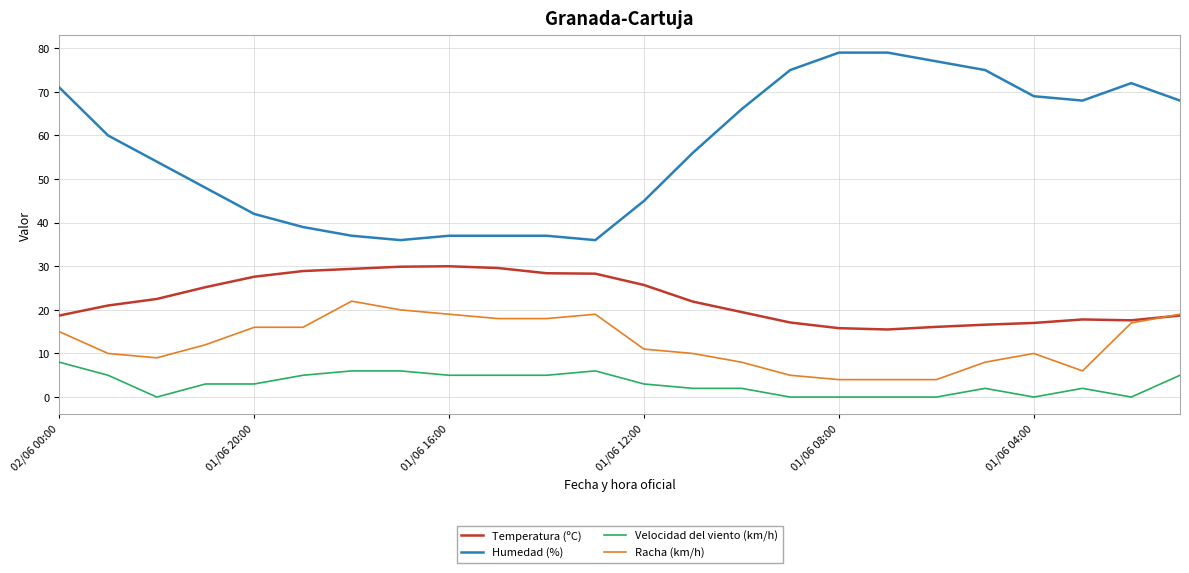

Rank the series by their average value, from lowest to highest.

Velocidad del viento (km/h), Racha (km/h), Temperatura (ºC), Humedad (%)